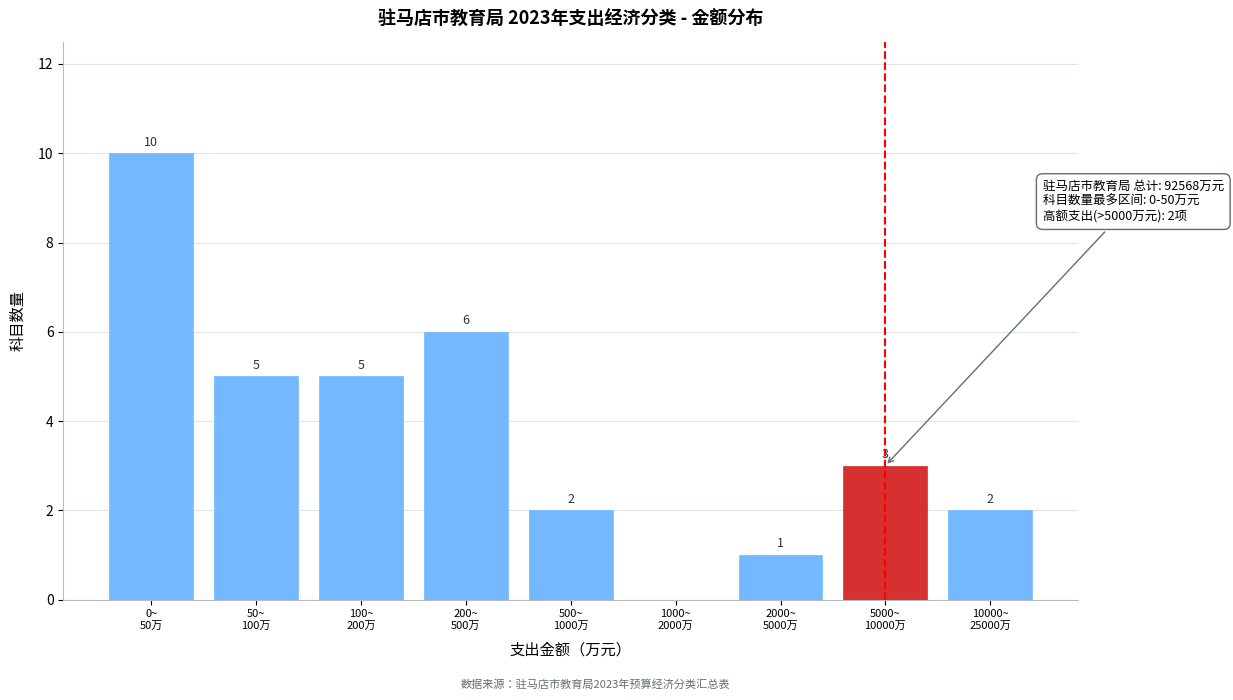

How many values are between 2 and 5?

5